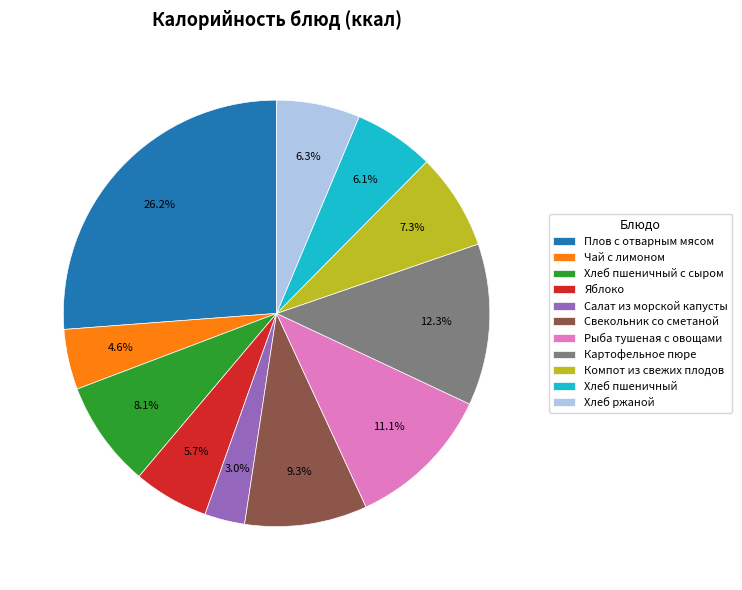

To the nearest percent, what is the combined percentage of Яблоко and Картофельное пюре?

18%